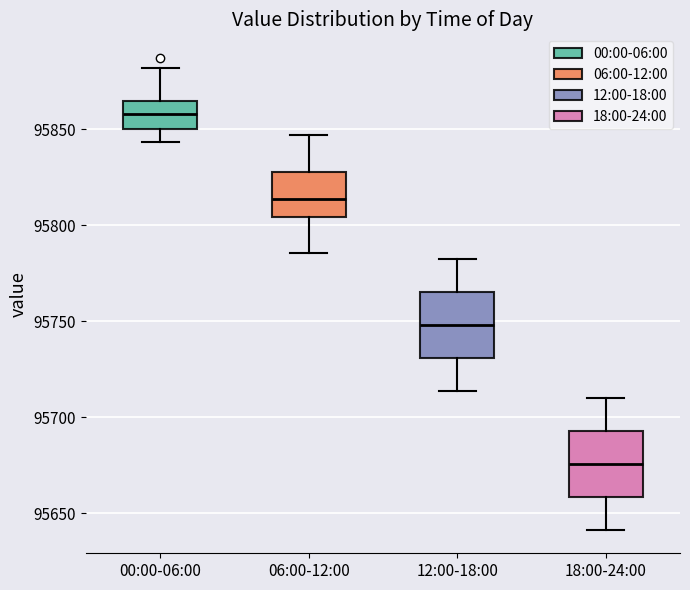

Where does the median line of the box for 00:00-06:00 sit on the y-axis? The values are not printed on the chart, so give them approximately, as read against the axis.

95860